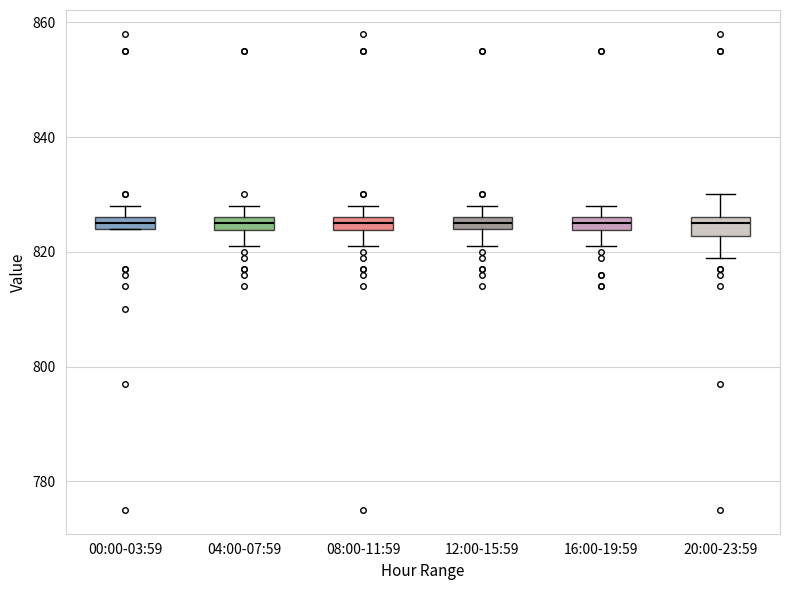

Where is the upper edge of the box for 00:00-03:59 on the y-axis? The values are not printed on the chart, so give them approximately, as read against the axis.

826